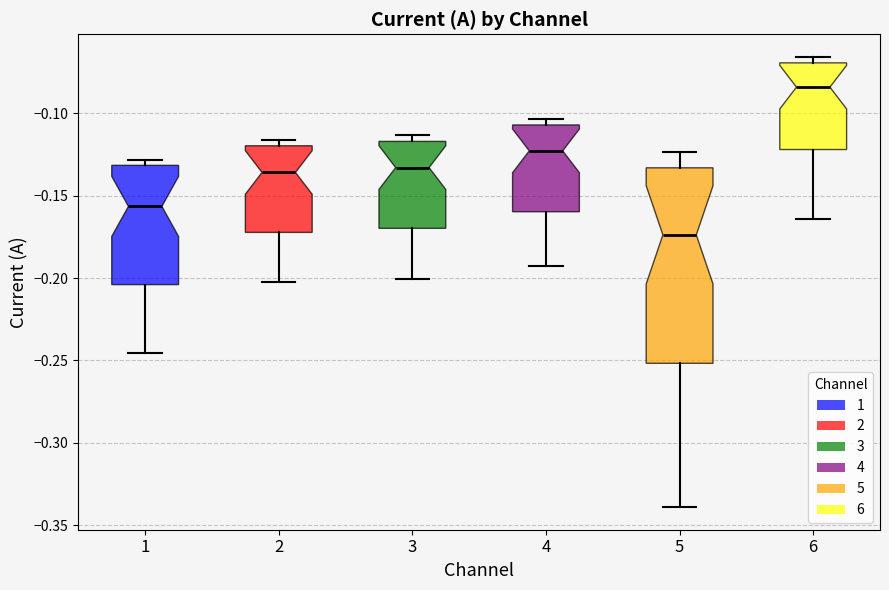

Reading left to right, read every box against the y-axis: the position of its median line, the range the box covers, and the ends of its whiskers. The values are not printed on the chart, so give them approximately, as read against the axis.

1: median -0.155, box -0.205 to -0.130, whiskers -0.245 to -0.130 (just above the box's upper edge)
2: median -0.135, box -0.170 to -0.120, whiskers -0.200 to -0.115
3: median -0.135, box -0.170 to -0.115, whiskers -0.200 to -0.115 (just above the box's upper edge)
4: median -0.125, box -0.160 to -0.105, whiskers -0.190 to -0.105 (just above the box's upper edge)
5: median -0.175, box -0.250 to -0.135, whiskers -0.340 to -0.125
6: median -0.085, box -0.120 to -0.070, whiskers -0.165 to -0.065